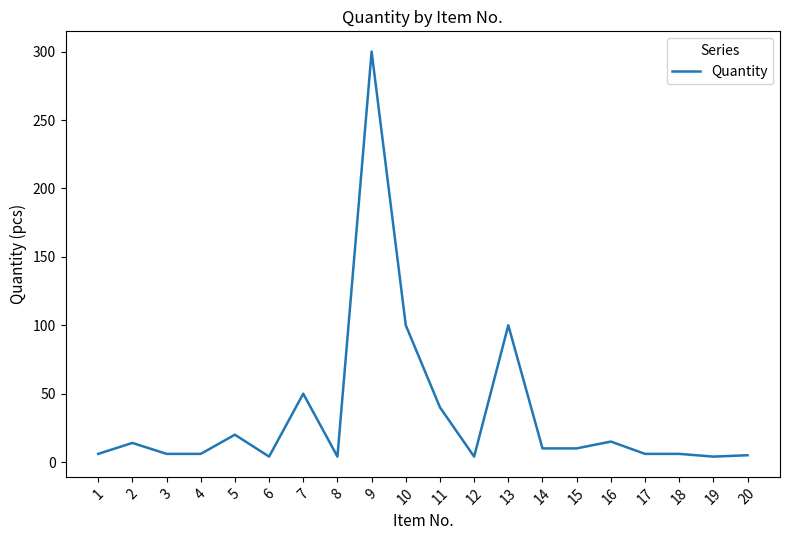

What is the sum of all values?

710